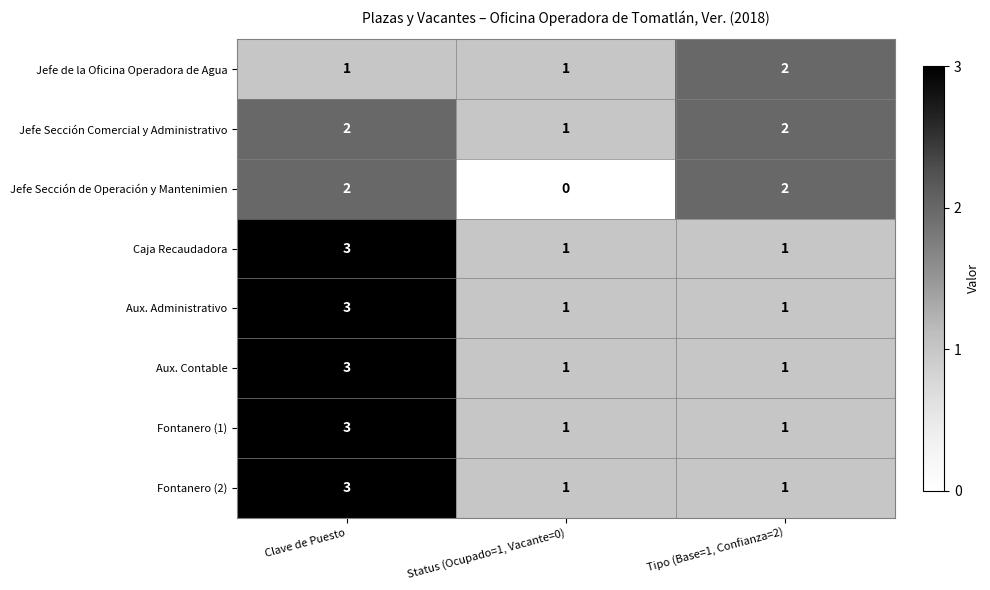

Between Status (Ocupado=1, Vacante=0) and Tipo (Base=1, Confianza=2), which series saw the biggest shift?

Jefe Sección de Operación y Mantenimien